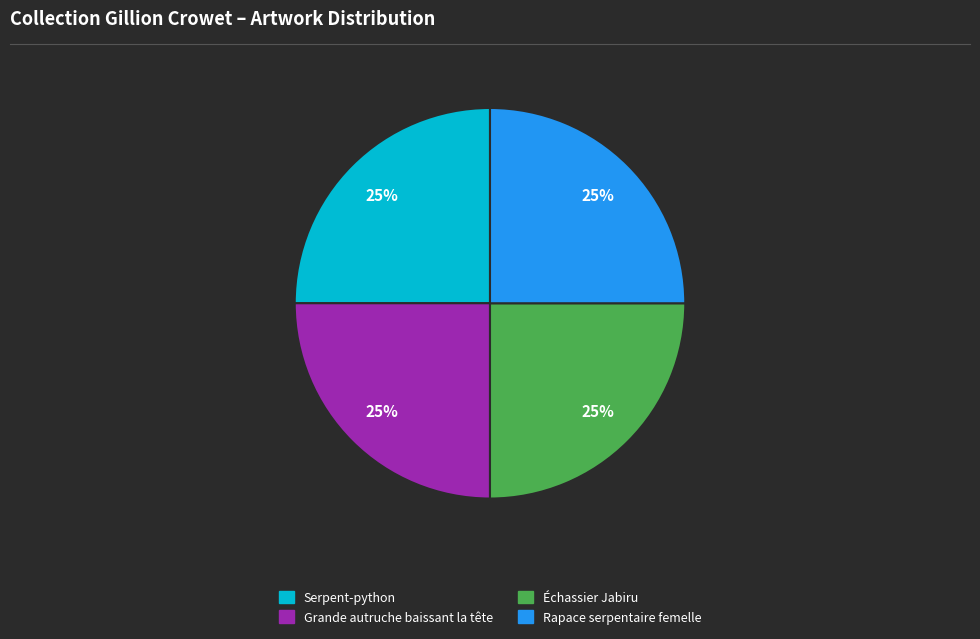

To the nearest percent, what percentage of the pie is Échassier Jabiru?

25%